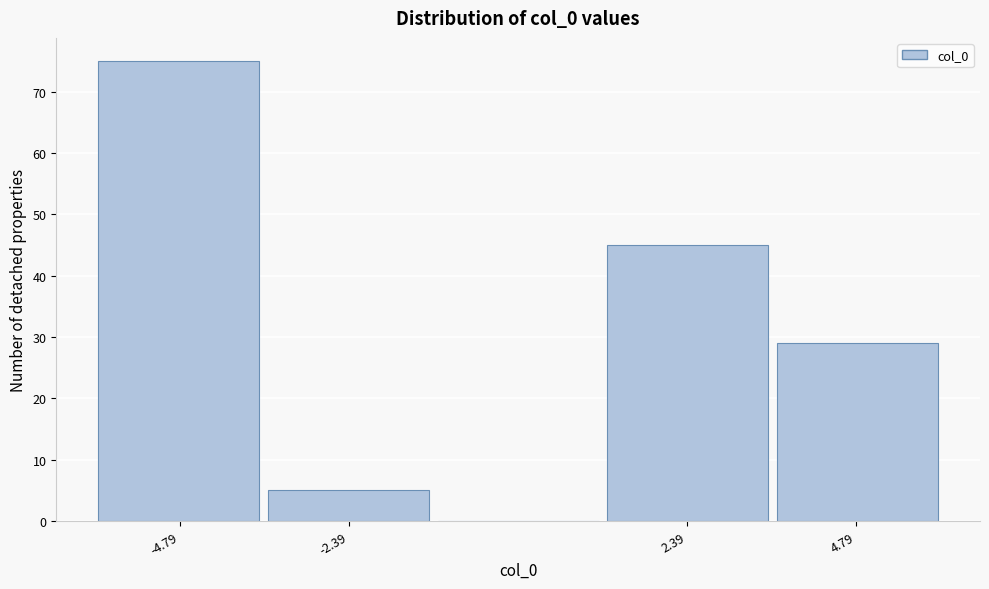

Reading left to right, list every bar in this chart as the range it spans on the x-axis followed by its height. Neither the bar edges nor the heights are printed on the chart, so give them approximately, as read against the axes.

-6.0 to -3.6: 75
-3.6 to -1.2: 5
-1.2 to 1.2: 0
1.2 to 3.6: 45
3.6 to 6.0: 29